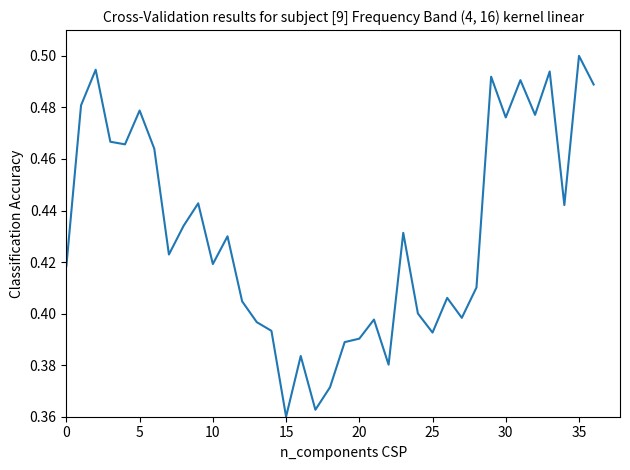

Is this an area chart (filled region under the line)?

No